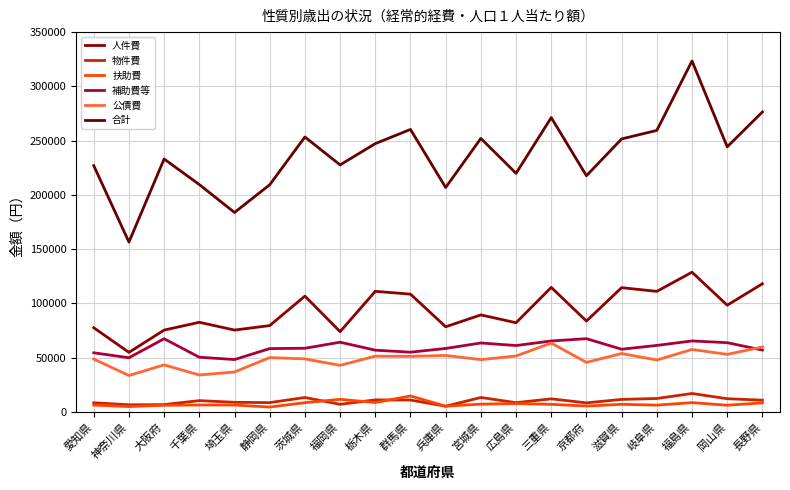

Reading left to right, transcribe all the data shown in this chart.

人件費: 愛知県=77518	神奈川県=54810	大阪府=75356	千葉県=82562	埼玉県=75381	静岡県=79507	茨城県=106704	福岡県=73920	栃木県=111078	群馬県=108497	兵庫県=78411	宮城県=89363	広島県=82143	三重県=114722	京都府=83683	滋賀県=114476	岐阜県=111049	福島県=128719	岡山県=98293	長野県=118062
物件費: 愛知県=8381	神奈川県=6485	大阪府=6697	千葉県=10346	埼玉県=8809	静岡県=8513	茨城県=13233	福岡県=6944	栃木県=11019	群馬県=10901	兵庫県=5167	宮城県=13250	広島県=8474	三重県=11981	京都府=8285	滋賀県=11467	岐阜県=12306	福島県=16920	岡山県=12115	長野県=10753
扶助費: 愛知県=6244	神奈川県=4885	大阪府=6056	千葉県=6335	埼玉県=6294	静岡県=4432	茨城県=8476	福岡県=11536	栃木県=8600	群馬県=14620	兵庫県=5252	宮城県=7095	広島県=7675	三重県=6920	京都府=5369	滋賀県=6933	岐阜県=6198	福島県=8499	岡山県=6084	長野県=8296
補助費等: 愛知県=54436	神奈川県=49860	大阪府=67395	千葉県=50340	埼玉県=48206	静岡県=58313	茨城県=58605	福岡県=64185	栃木県=56839	群馬県=55003	兵庫県=58424	宮城県=63479	広島県=61124	三重県=65328	京都府=67453	滋賀県=57720	岐阜県=61227	福島県=65360	岡山県=63750	長野県=56953
公債費: 愛知県=48618	神奈川県=33503	大阪府=43309	千葉県=33958	埼玉県=36755	静岡県=50015	茨城県=48818	福岡県=42852	栃木県=51321	群馬県=51131	兵庫県=51986	宮城県=48143	広島県=51480	三重県=63430	京都府=45598	滋賀県=53772	岐阜県=47783	福島県=57495	岡山県=52990	長野県=59761
合計: 愛知県=226912	神奈川県=156488	大阪府=233040	千葉県=209500	埼玉県=183775	静岡県=209310	茨城県=253344	福岡県=227613	栃木県=247226	群馬県=260312	兵庫県=206794	宮城県=252019	広島県=219847	三重県=271205	京都府=217622	滋賀県=251548	岐阜県=259407	福島県=323398	岡山県=244266	長野県=276395